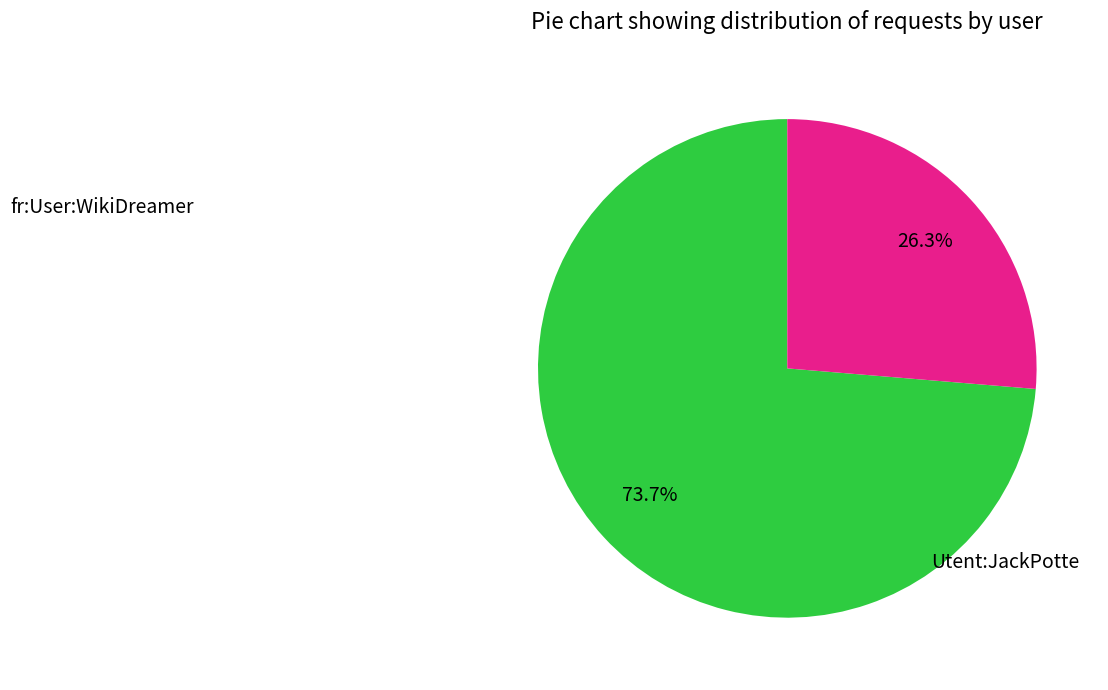

How many slices are in this pie chart?

2